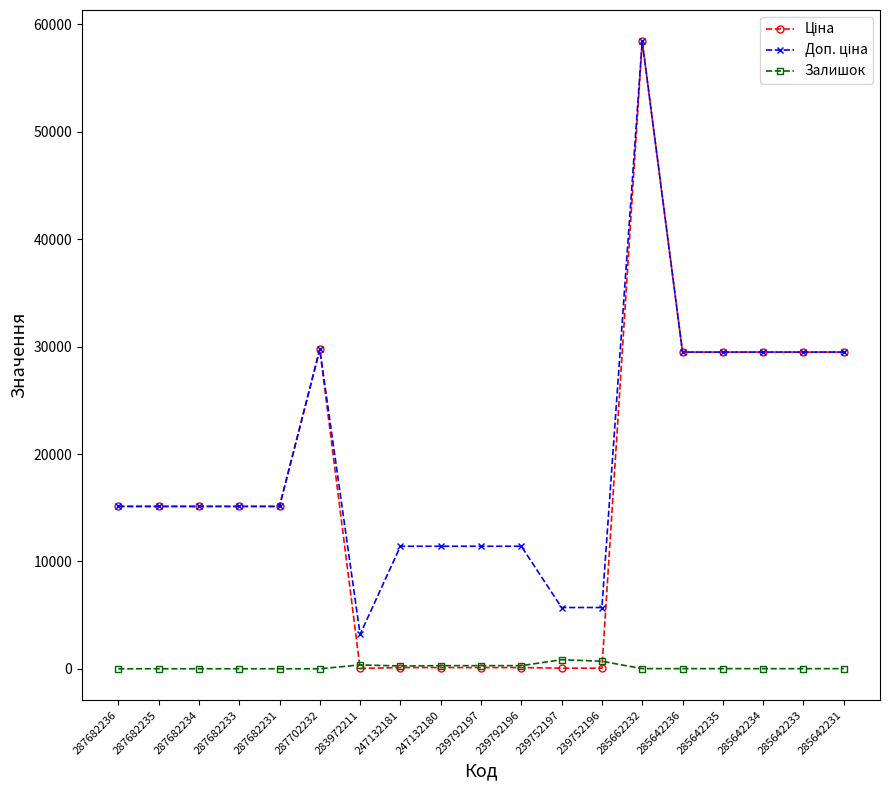

At which category is the sum across all series the highest?

285662232